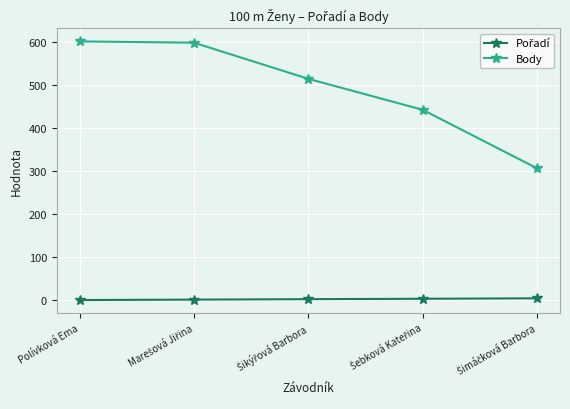

True or false: Body has more than 2 interior local peaks.

False